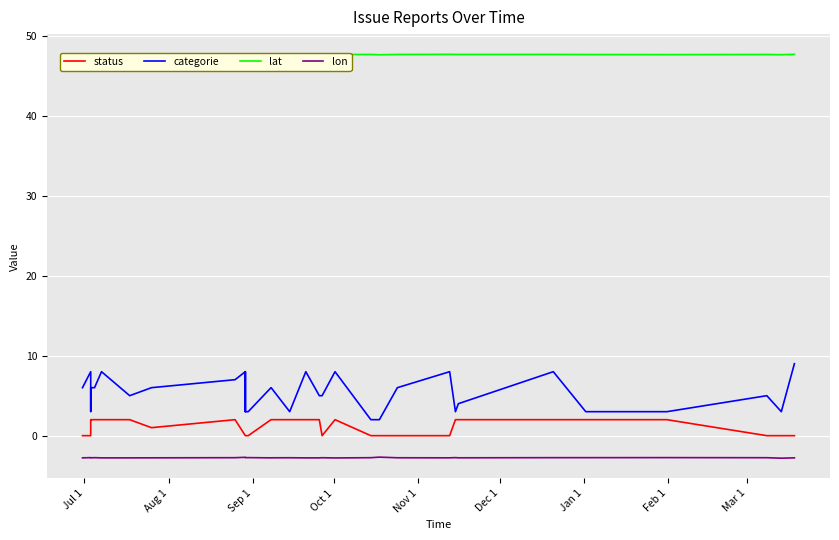

What is the value of the lat point at the 21st from the left?

47.6